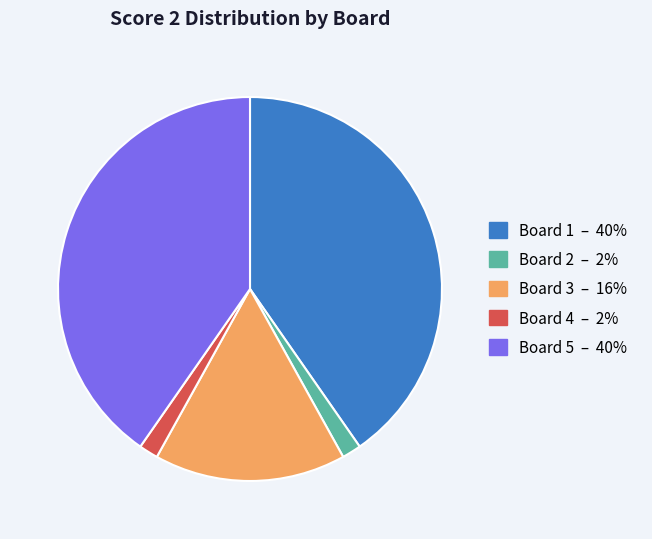

Does any single category account for the majority?

No